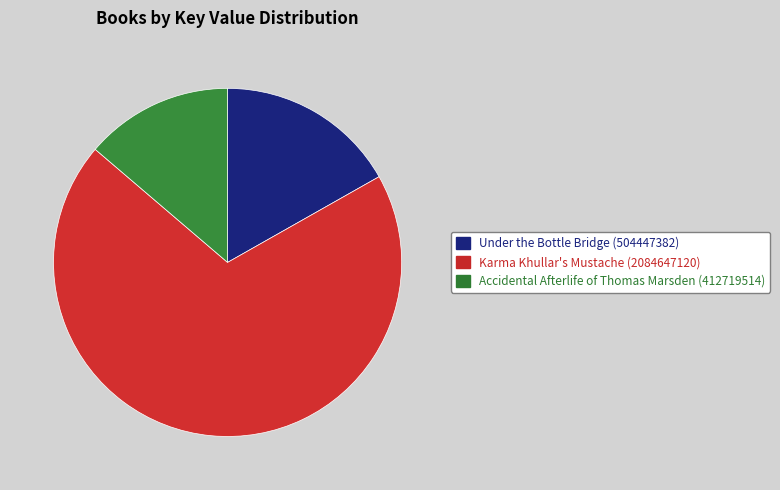

Is there a majority slice in this chart?

Yes